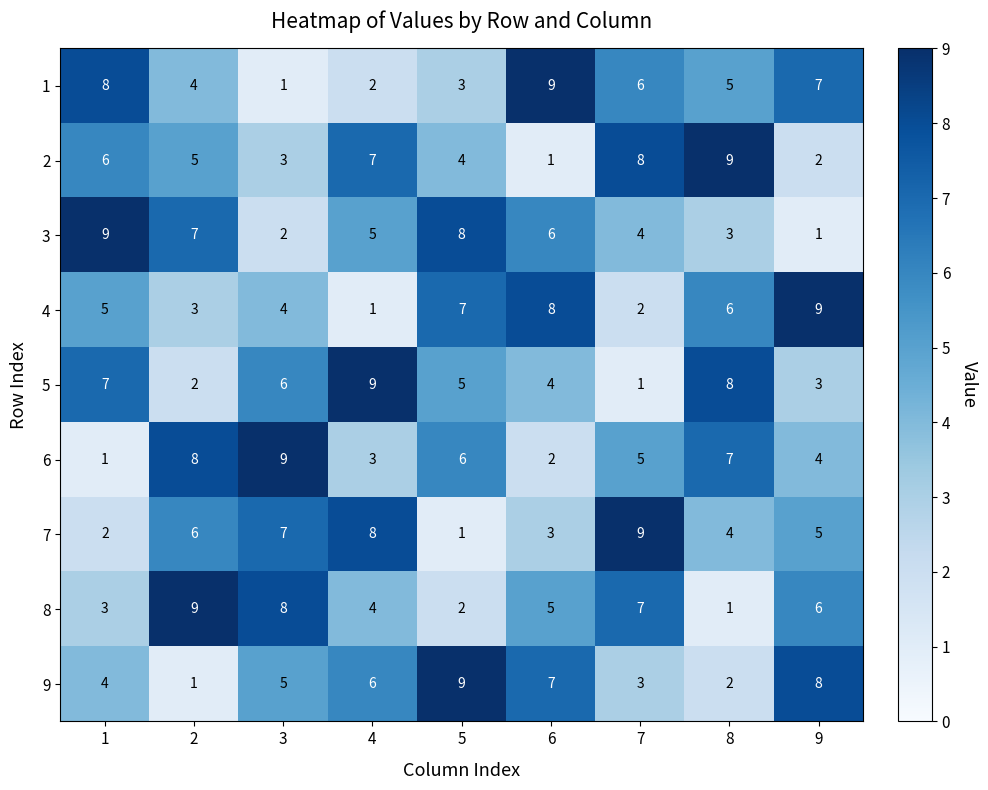

What value does the 6 series have at 8?

7